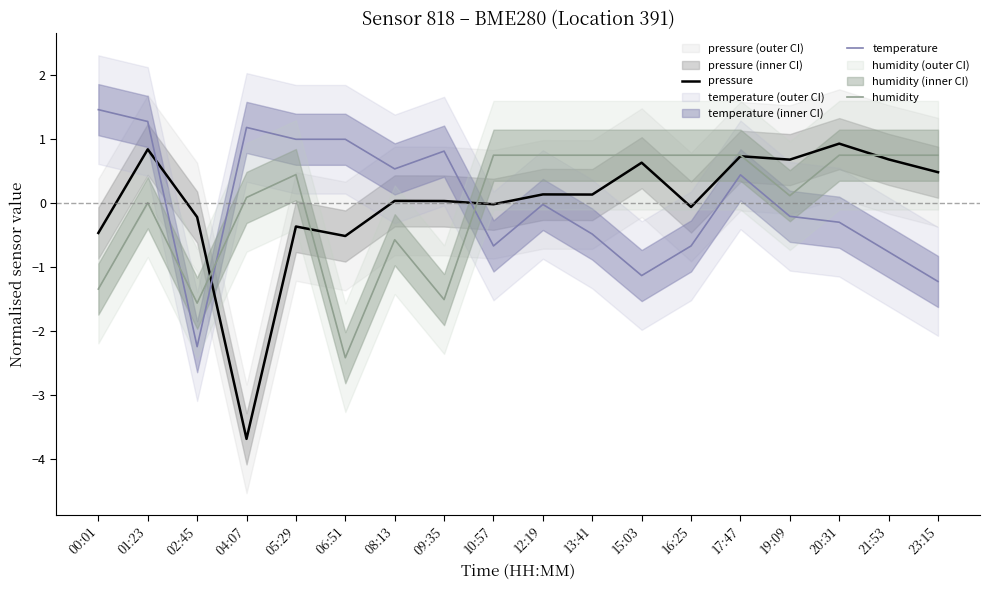

Is it true that pressure equals 0.7 at 19:09?

True